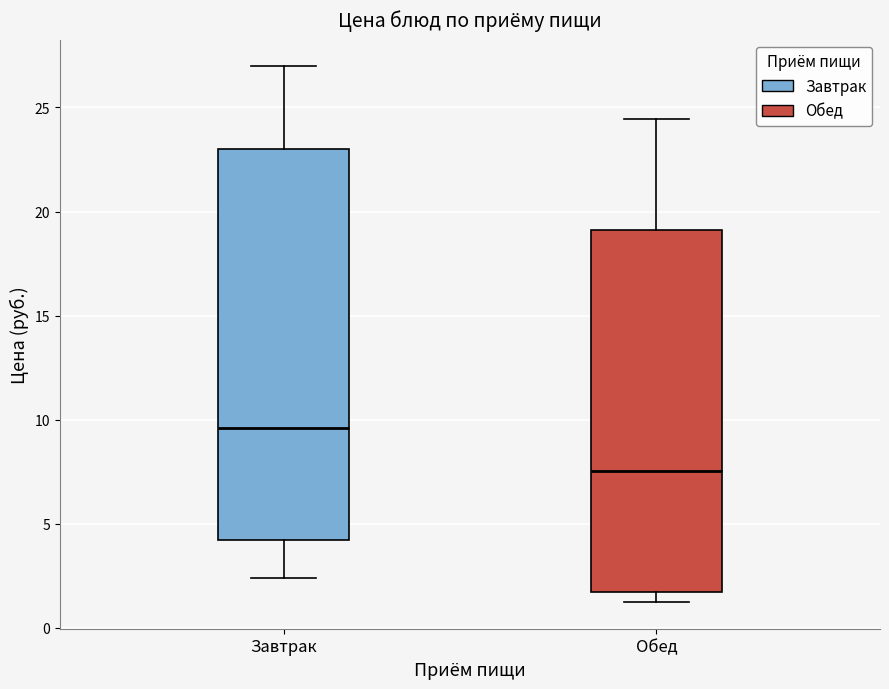

Reading left to right, transcribe this box plot: for each box, give where its median line is, the range the box spans, and where its two whiskers end, as read against the y-axis. The values are not printed on the chart, so give them approximately, as read against the axis.

Завтрак: median 9.5, box 4.0 to 23.0, whiskers 2.5 to 27.0
Обед: median 7.5, box 1.5 to 19.0, whiskers 1.5 (just below the box's lower edge) to 24.5